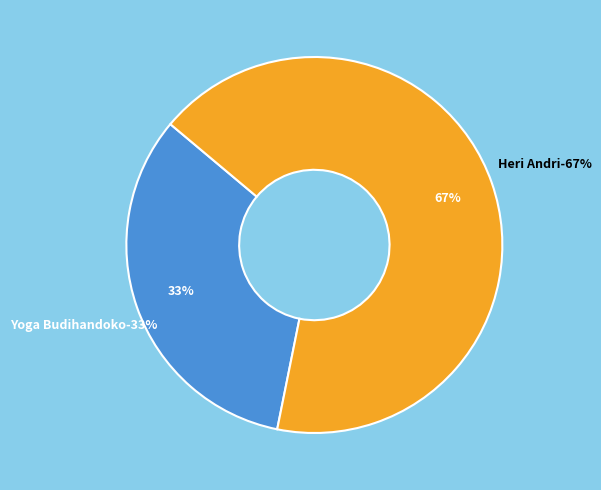

How much of the chart is everything except Heri Andri?

32.9%